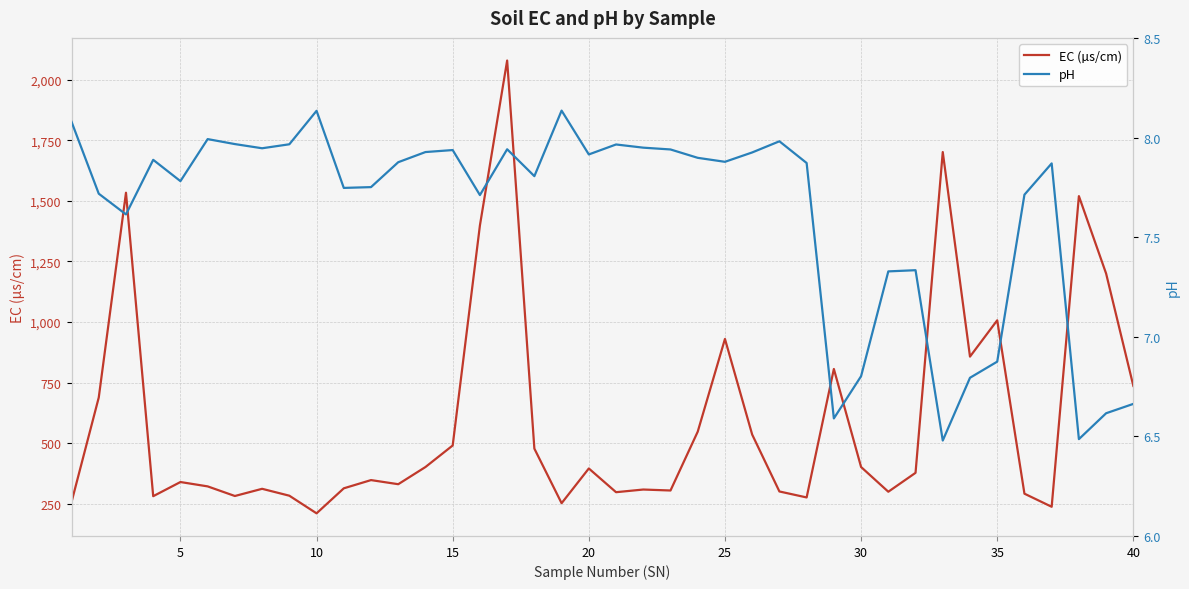

Reading left to right, list all the values displayed in this chart.

EC (µs/cm): 256.3	688.0	1534.0	280.5	339.0	321.0	281.3	311.0	282.5	209.7	313.0	347.0	330.0	401.0	490.0	1399.0	2080.0	477.0	251.5	395.0	297.0	308.0	304.0	547.0	930.0	535.0	300.0	275.3	806.0	401.0	298.9	377.0	1702.0	857.0	1007.0	290.9	236.8	1520.0	1200.0	736.0
pH: 8.1	7.7	7.6	7.9	7.8	8.0	8.0	7.9	8.0	8.1	7.7	7.8	7.9	7.9	7.9	7.7	7.9	7.8	8.1	7.9	8.0	7.9	7.9	7.9	7.9	7.9	8.0	7.9	6.6	6.8	7.3	7.3	6.5	6.8	6.9	7.7	7.9	6.5	6.6	6.7